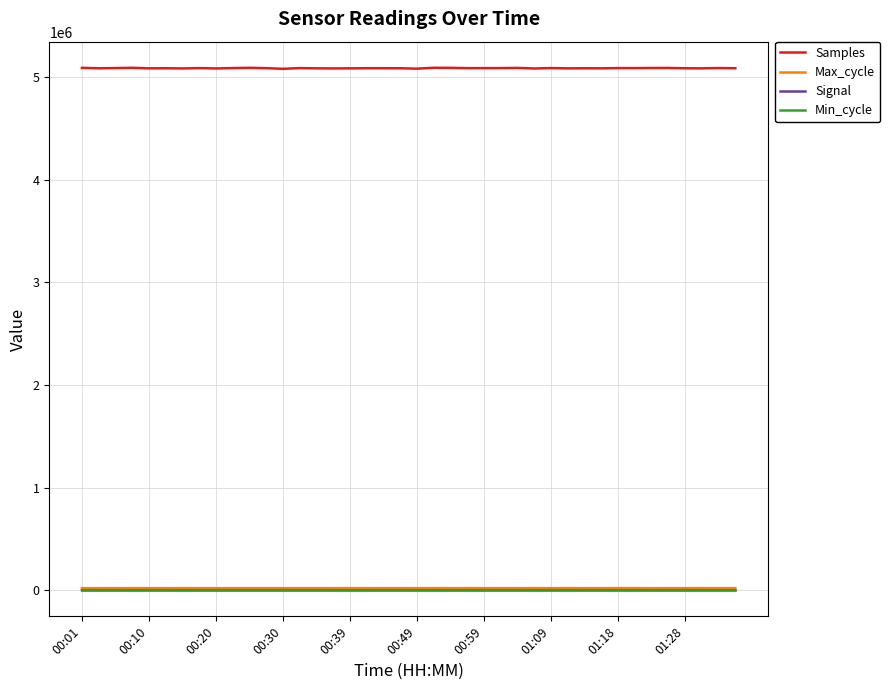

True or false: Min_cycle and Samples intersect in this chart.

False